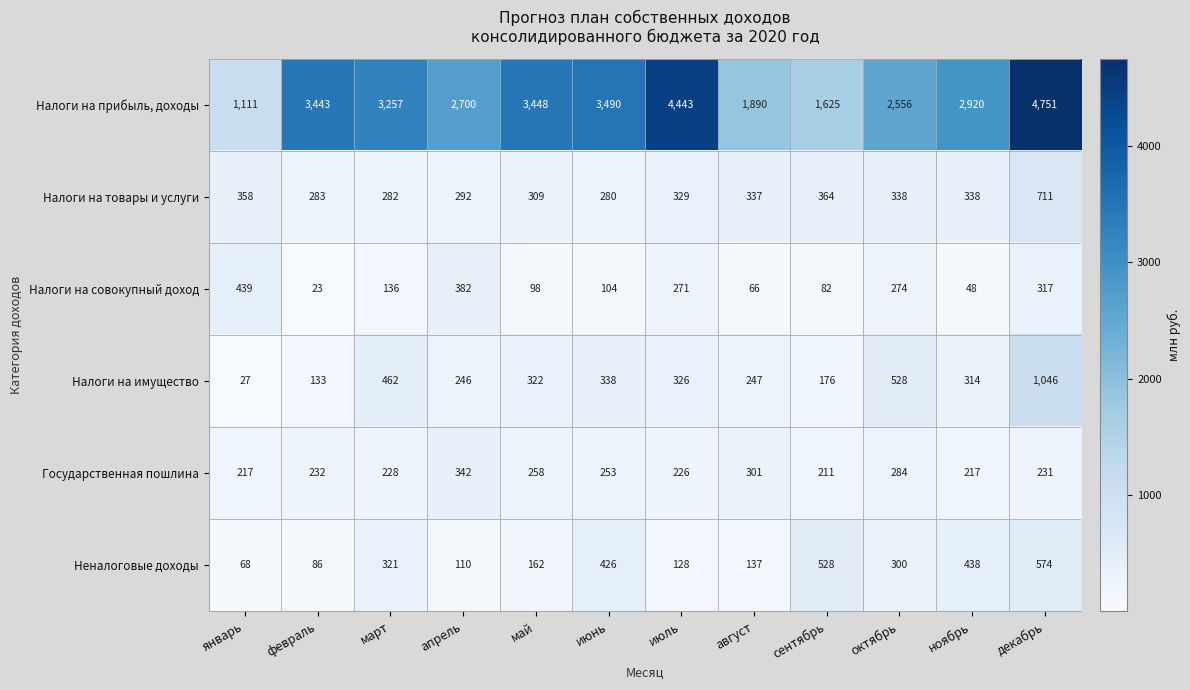

At which label is Налоги на совокупный доход closest to 231?

июль